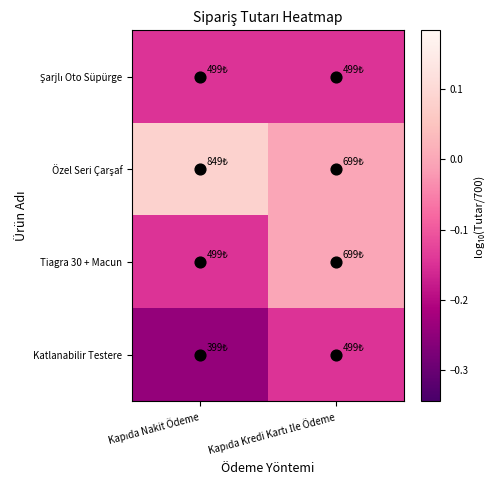

Which series has the largest total across all categories?

Özel Seri Çarşaf